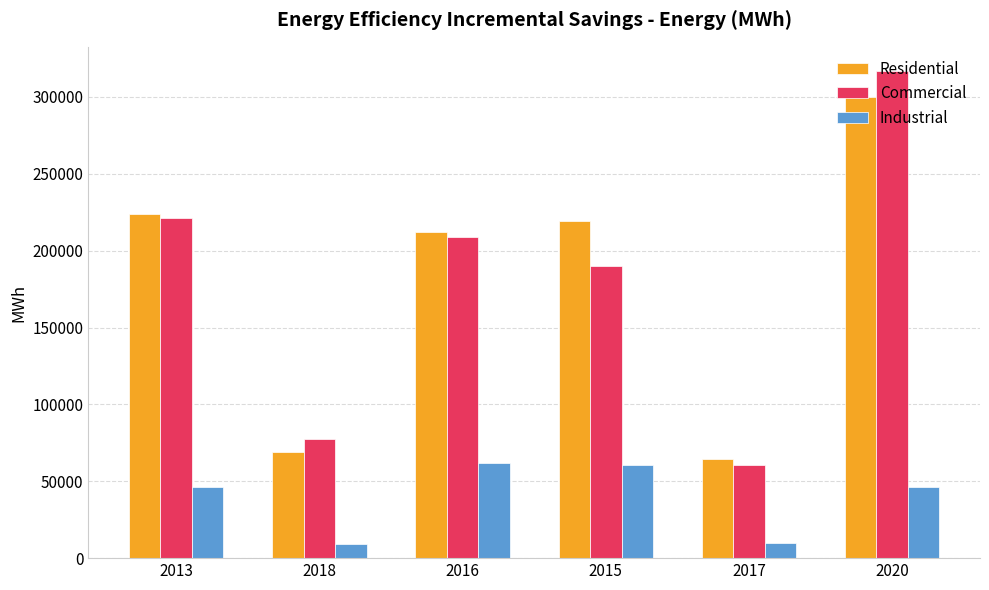

Rank the series by their maximum value, from lowest to highest.

Industrial, Residential, Commercial